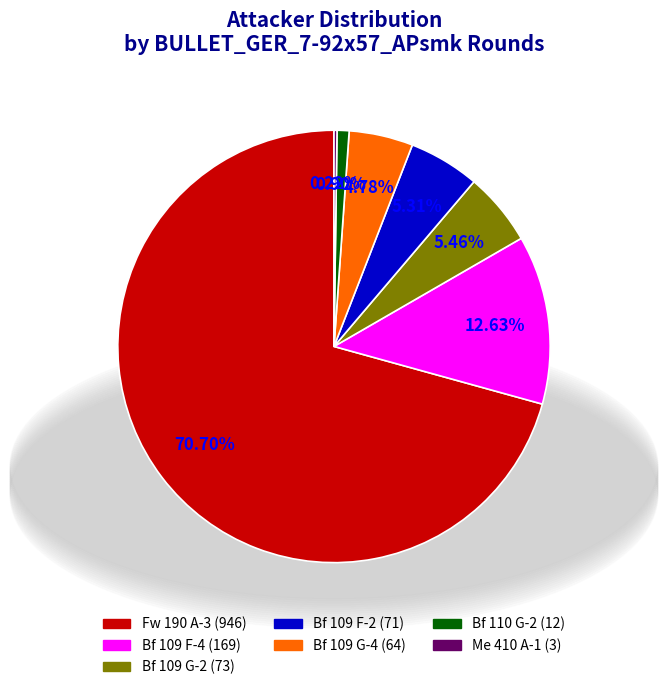

Is it true that Bf 109 F-4 is 3% of the pie?

False